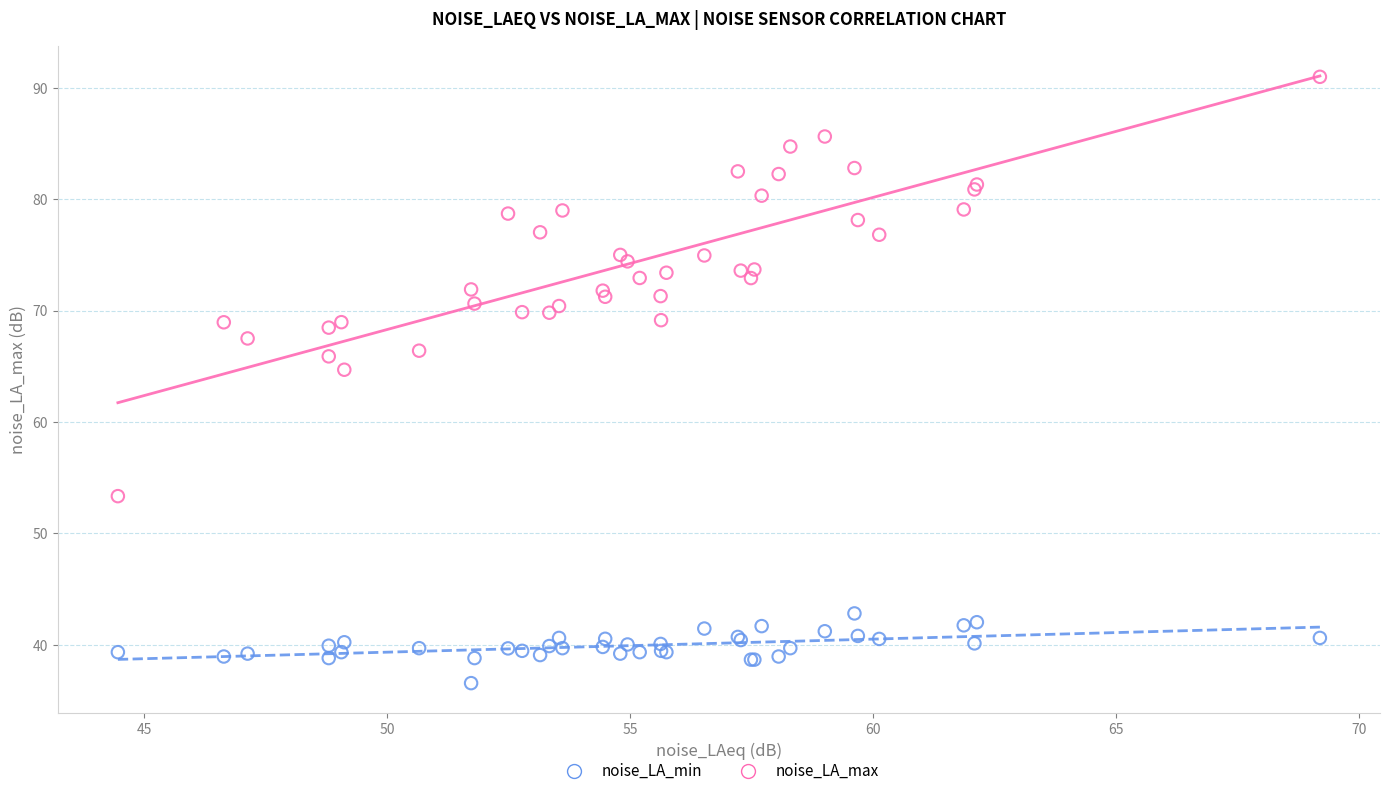

Across all series, what Y value is closest to 63?

64.7